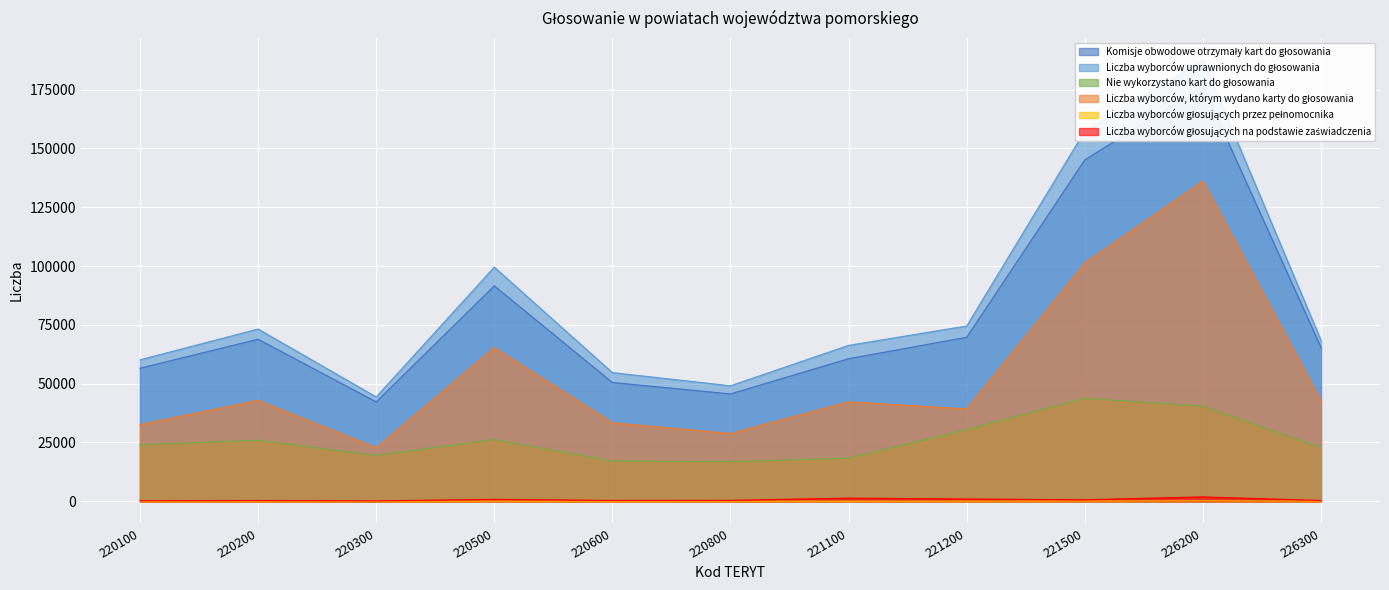

Reading right to left, what are all the values shown in this chart?

Komisje obwodowe otrzymały kart do głosowania: 65415	176417	145121	69719	60600	45632	50479	91565	42251	68877	56551
Liczba wyborców uprawnionych do głosowania: 68457	187565	157388	74506	66256	49089	54689	99529	44358	73210	60117
Nie wykorzystano kart do głosowania: 22769	40414	43794	30466	18340	16820	17106	26259	19477	25968	23979
Liczba wyborców, którym wydano karty do głosowania: 42646	136042	101325	39254	42260	28810	33373	65307	22774	42909	32572
Liczba wyborców głosujących przez pełnomocnika: 43	164	74	54	28	25	21	37	16	44	19
Liczba wyborców głosujących na podstawie zaświadczenia: 323	1857	644	958	1335	398	343	802	167	318	217